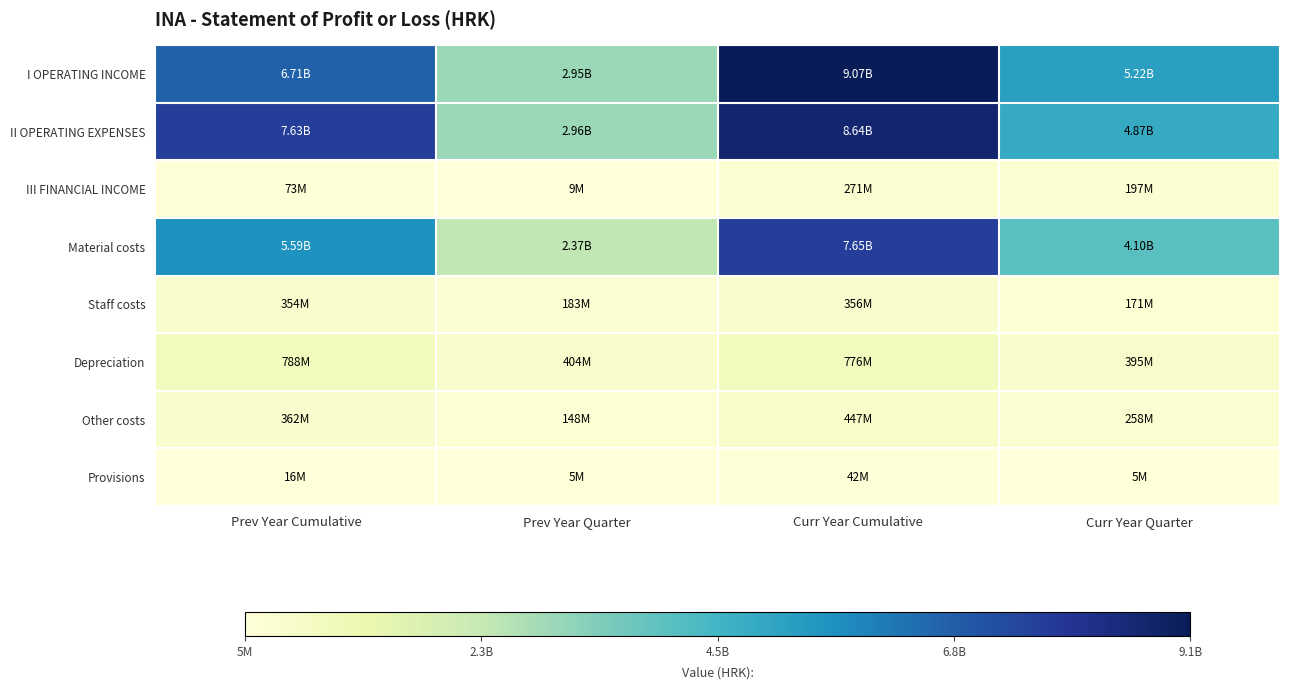

Which has a higher value, Prev Year Quarter or Curr Year Cumulative?

Curr Year Cumulative